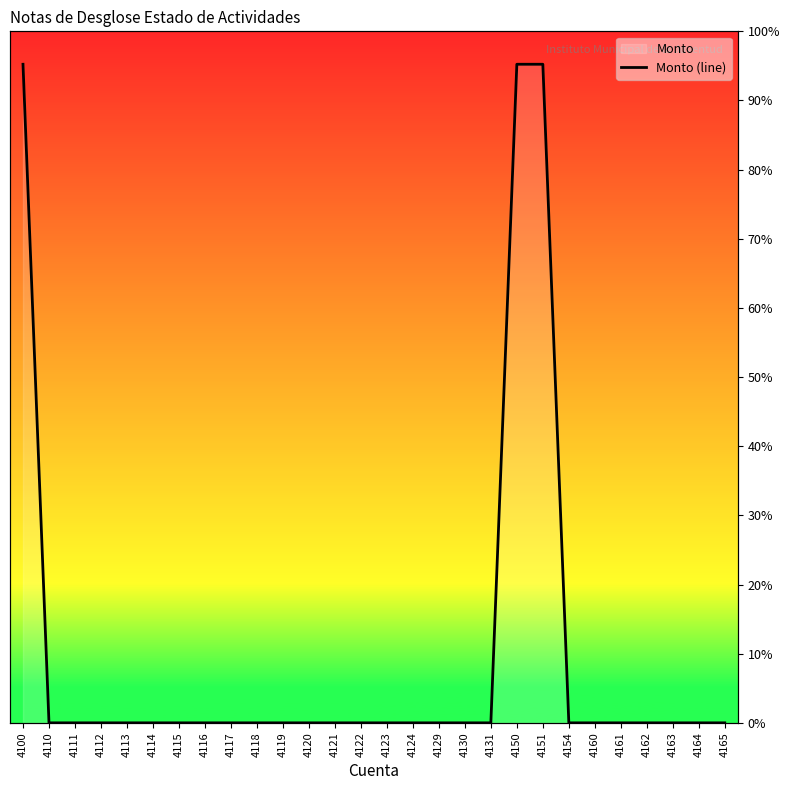

How many categories are shown in the chart?

28